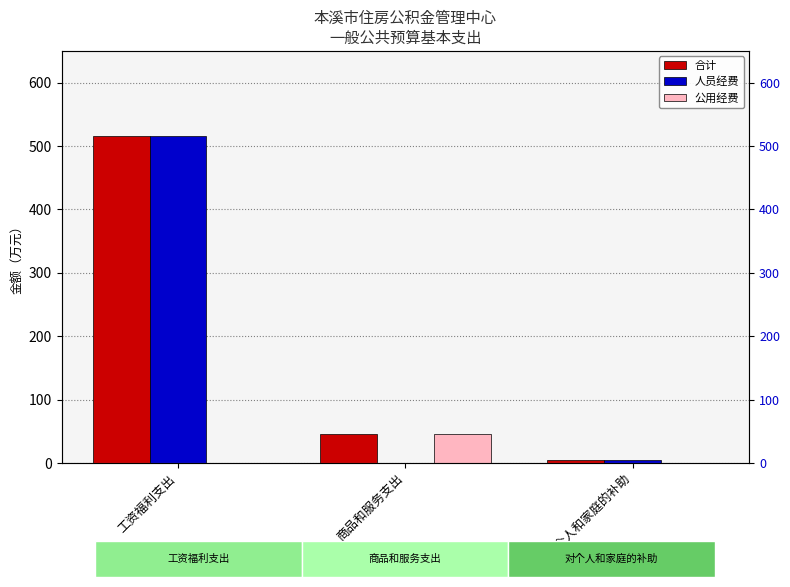

What is the maximum value shown in the chart?

516.5